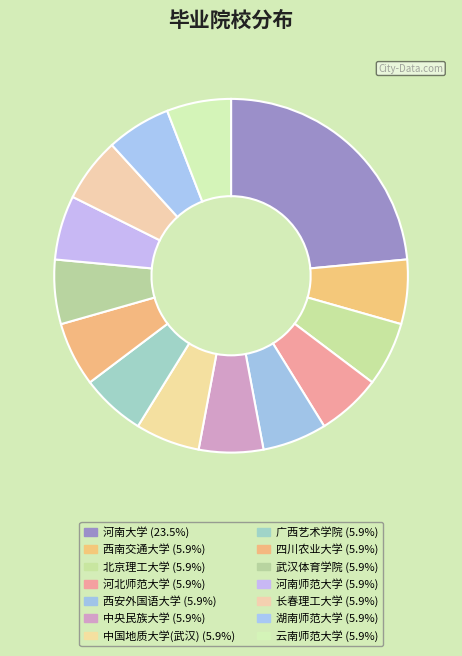

How many slices are in this pie chart?

14